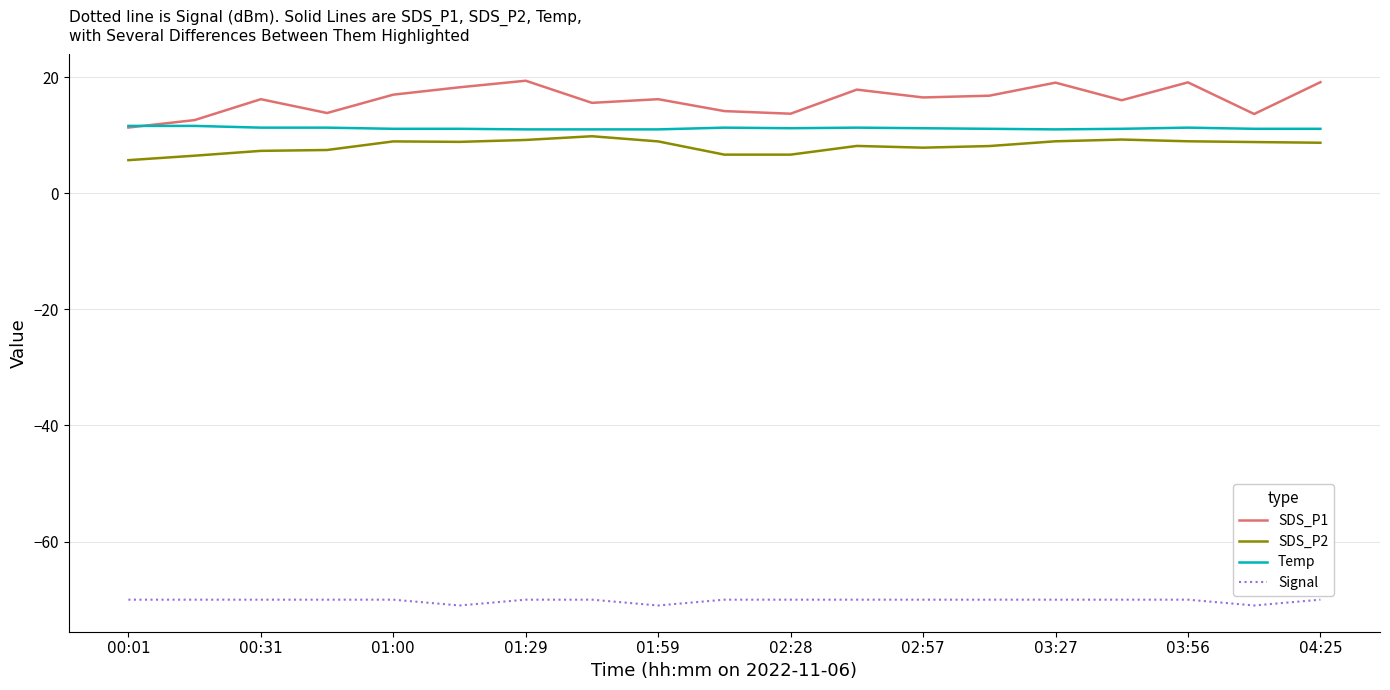

What is the average value of the SDS_P1 series?

16.1